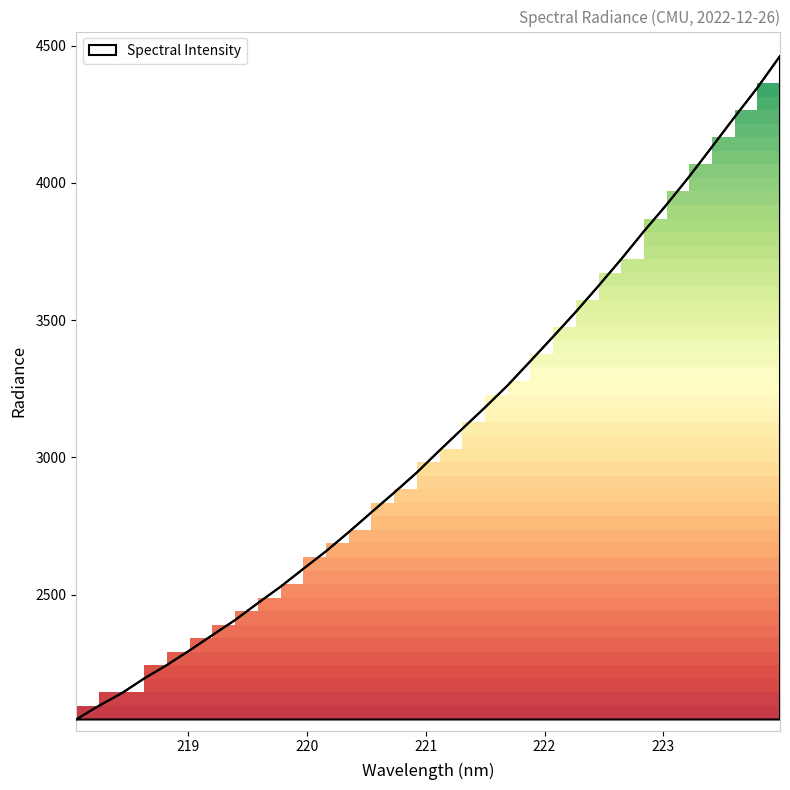

What is the difference between the maximum and minimum values?

2416.1